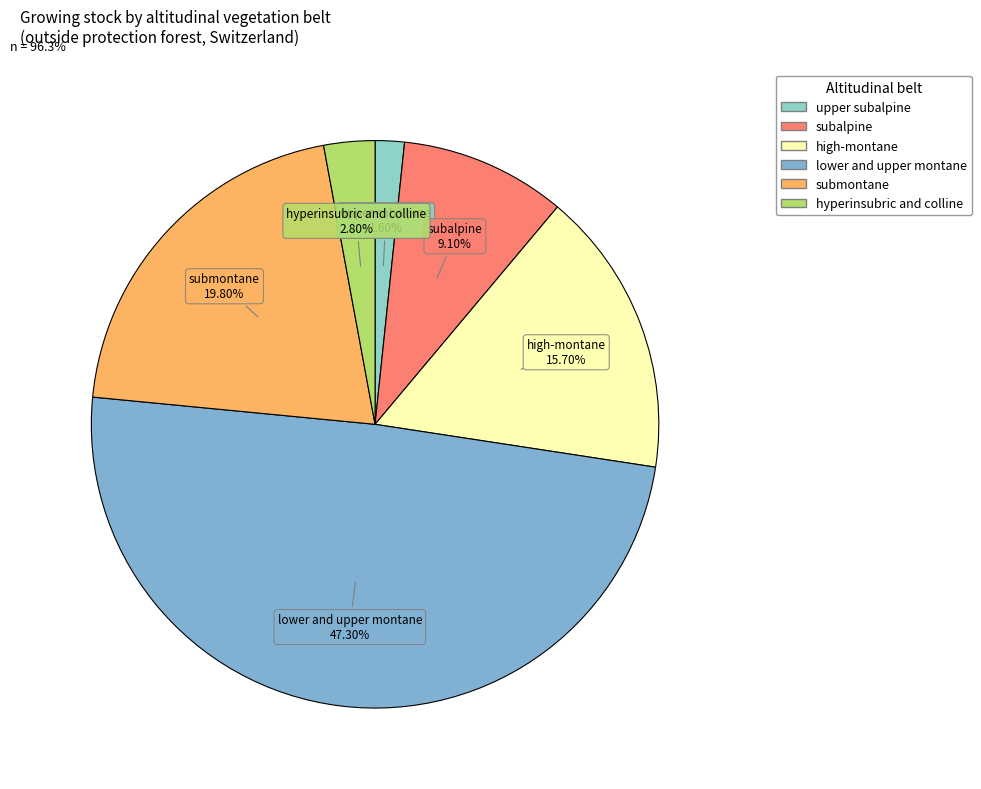

Rank the categories by value from highest to lowest.

lower and upper montane, submontane, high-montane, subalpine, hyperinsubric and colline, upper subalpine